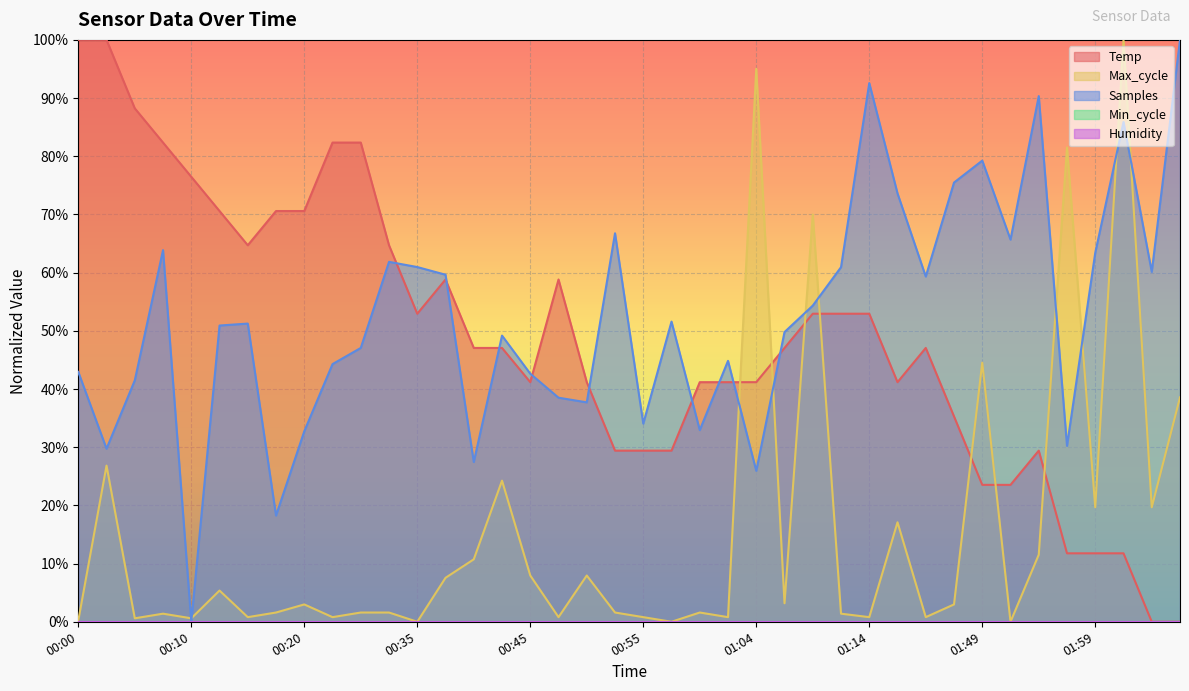

List the series in order of their peak value, highest first.

Temp, Max_cycle, Samples